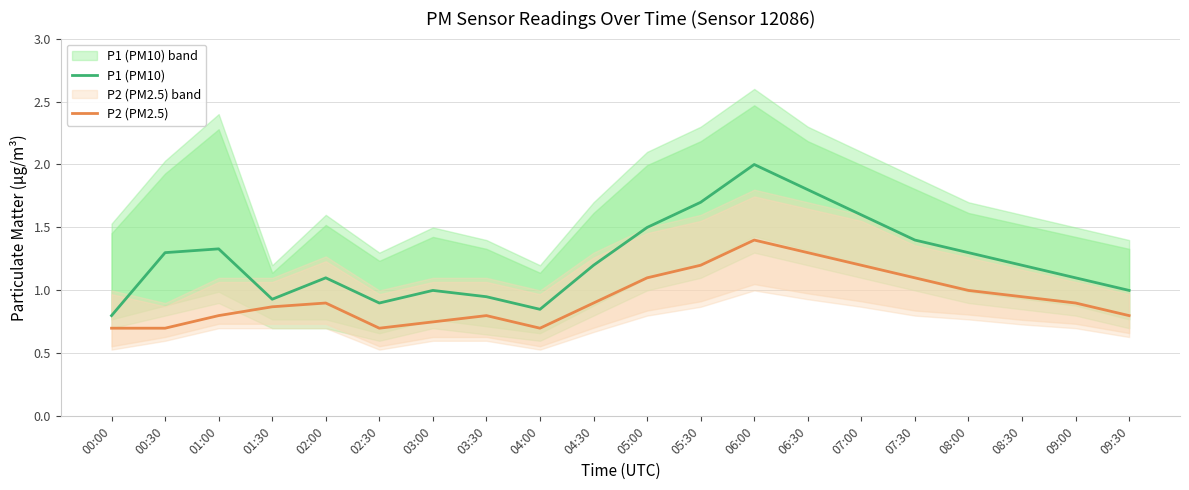

Rank the series at 08:00 from lowest to highest value.

P2 (PM2.5), P1 (PM10)